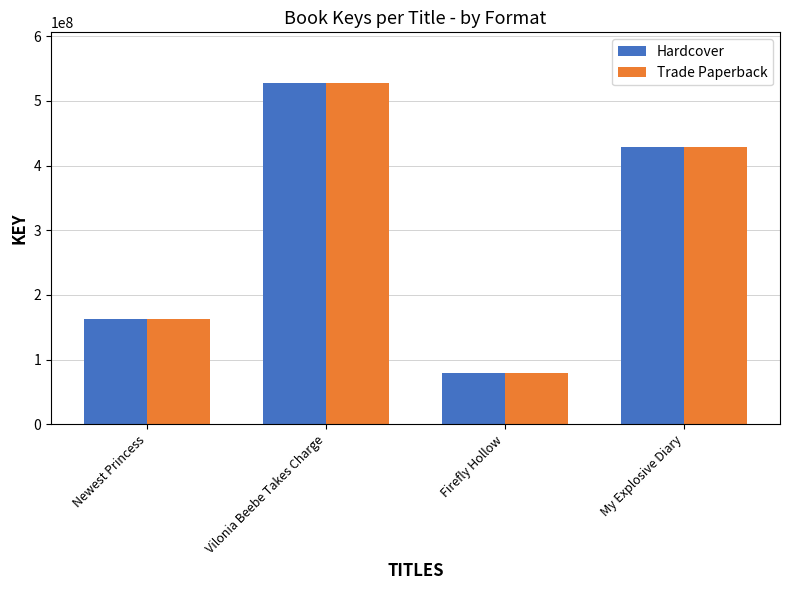

True or false: Trade Paperback has a value of 526745553 at Vilonia Beebe Takes Charge.

True